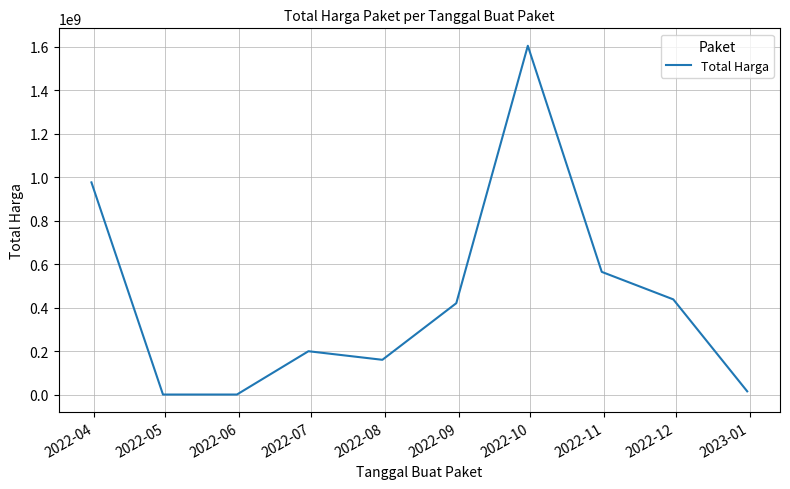

What is the maximum value shown in the chart?

1604159000